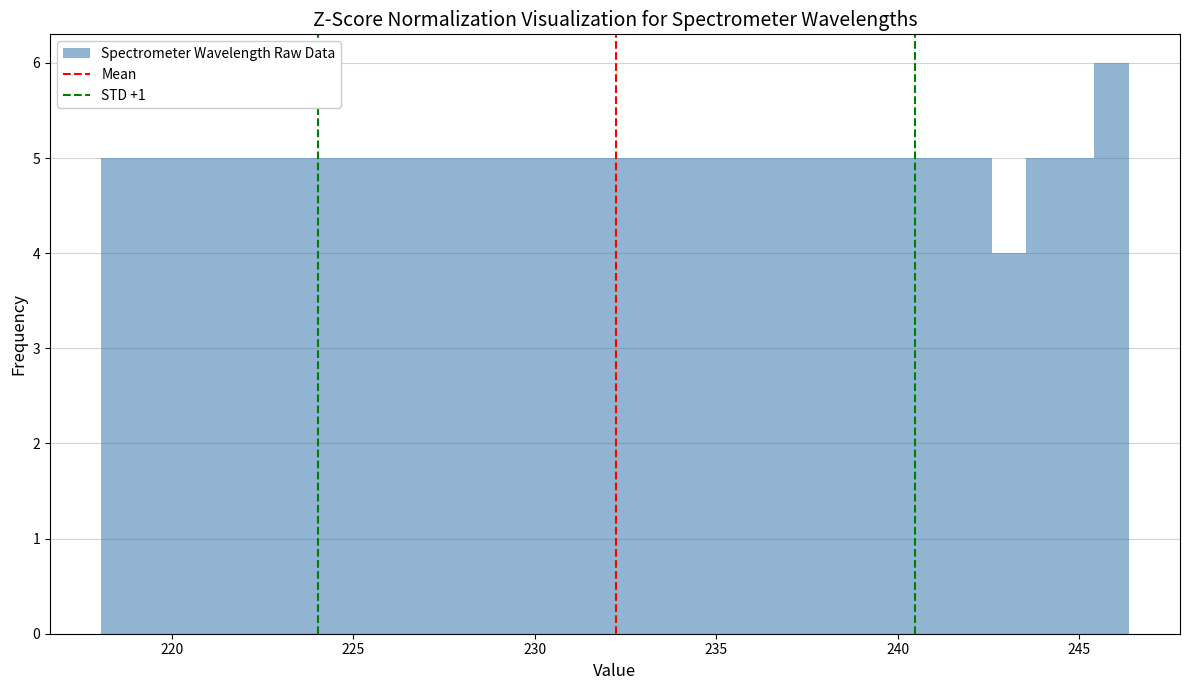

Read against the x-axis, roughly where is the centre of the tallest bar?

246.0